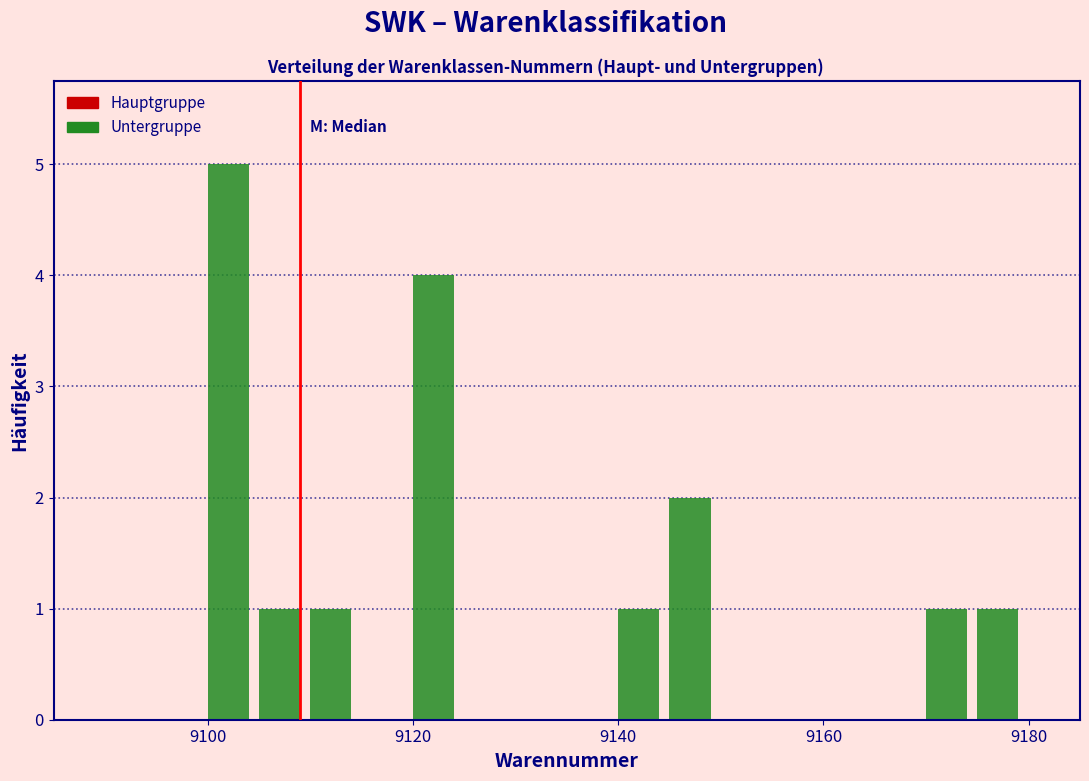

Read against the x-axis, roughly where is the centre of the tallest bar?

9102